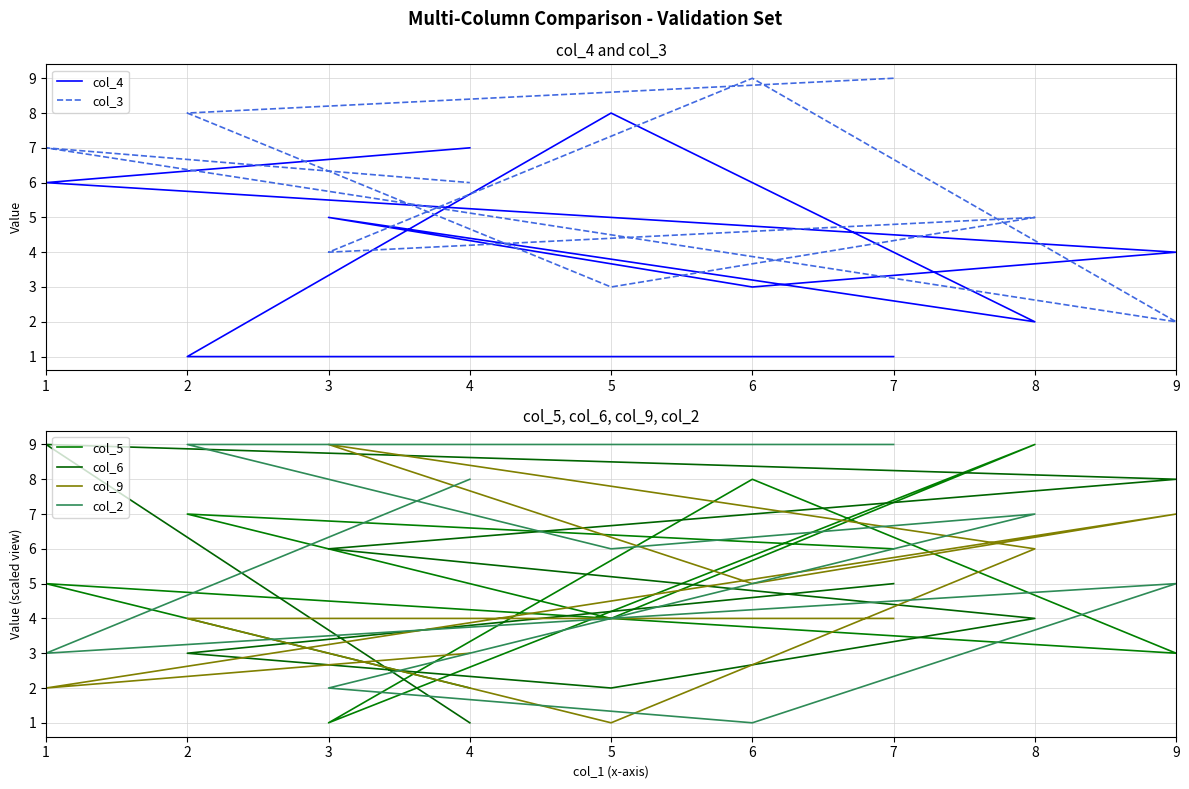

Which series has the widest spread of values?

col_5